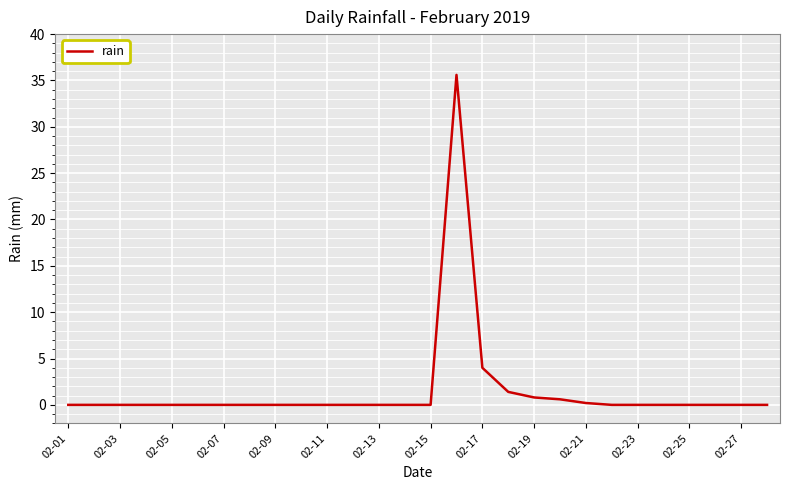

What is the maximum value shown in the chart?

35.6